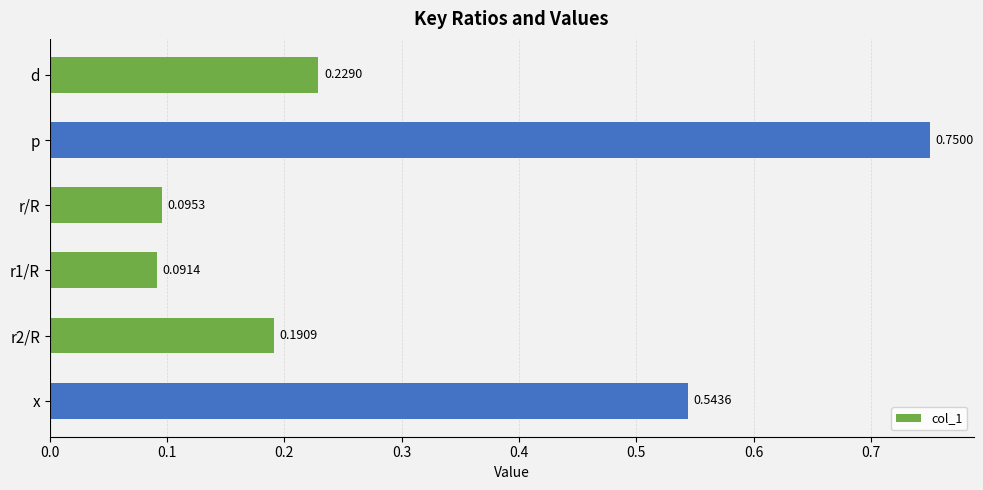

Rank the categories by value from lowest to highest.

r1/R, r/R, r2/R, d, x, p